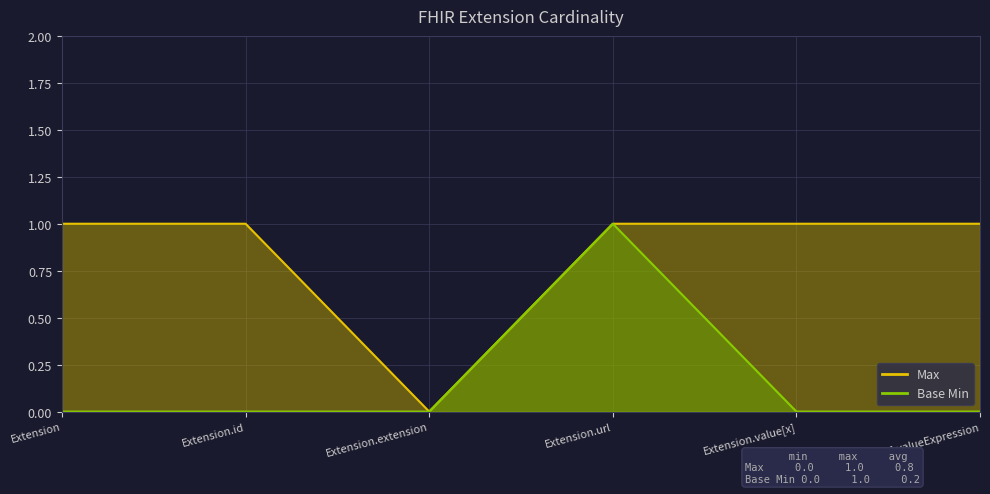

True or false: Max has more than 2 interior local peaks.

False